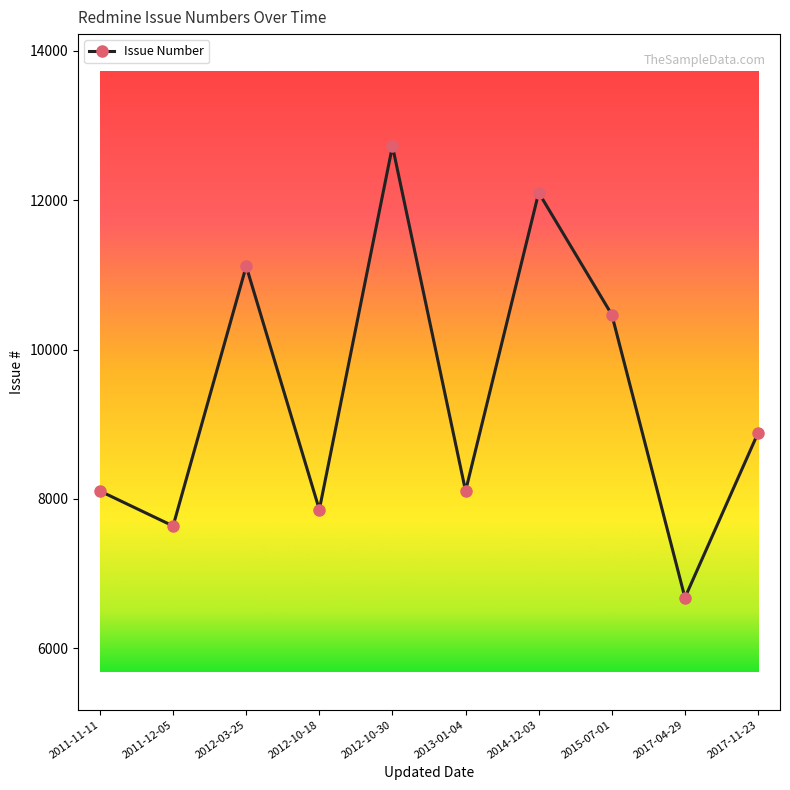

Which category has the highest value across all series?

2012-10-30